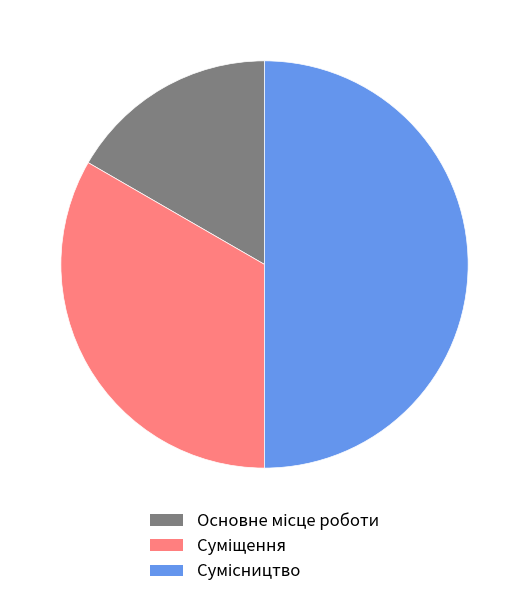

What is the ratio of the value at Сумісництво to the value at Суміщення?

1.5